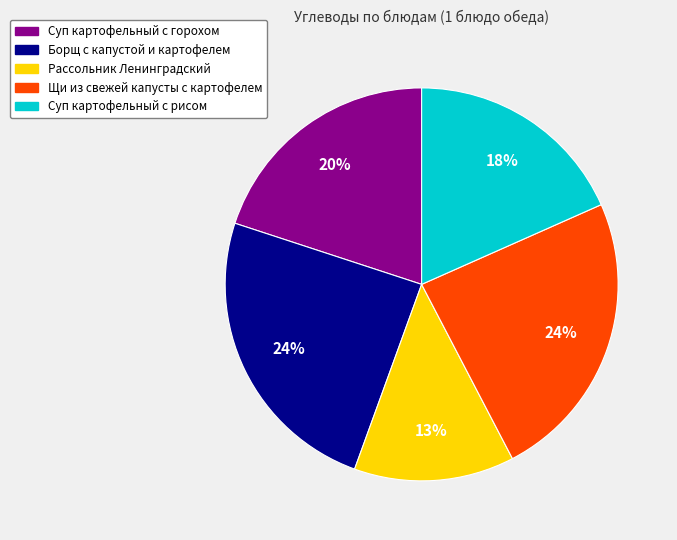

The Суп картофельный с рисом slice represents 25% of the pie. True or false?

False